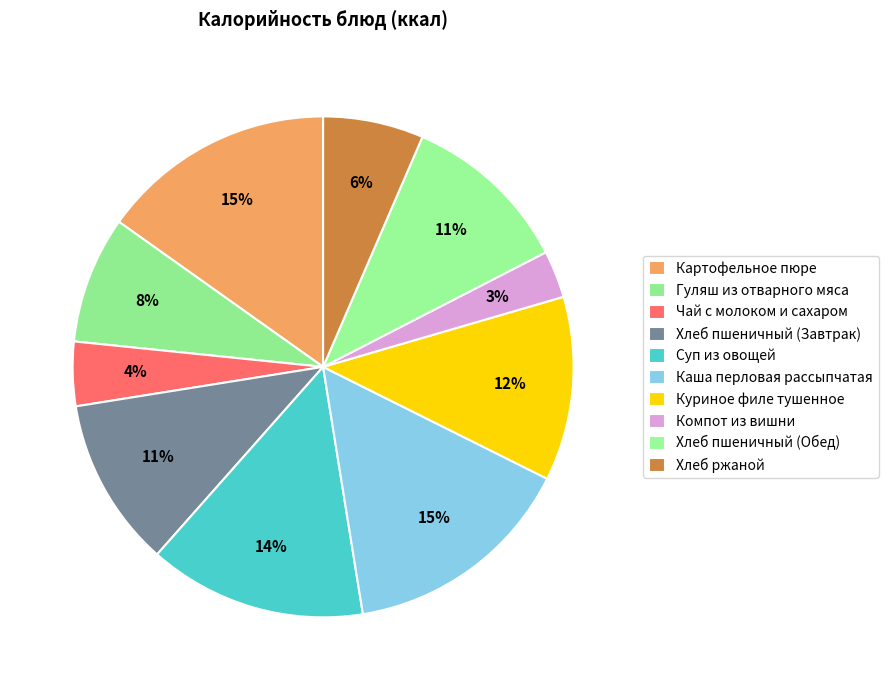

Count the number of slices in the pie.

10